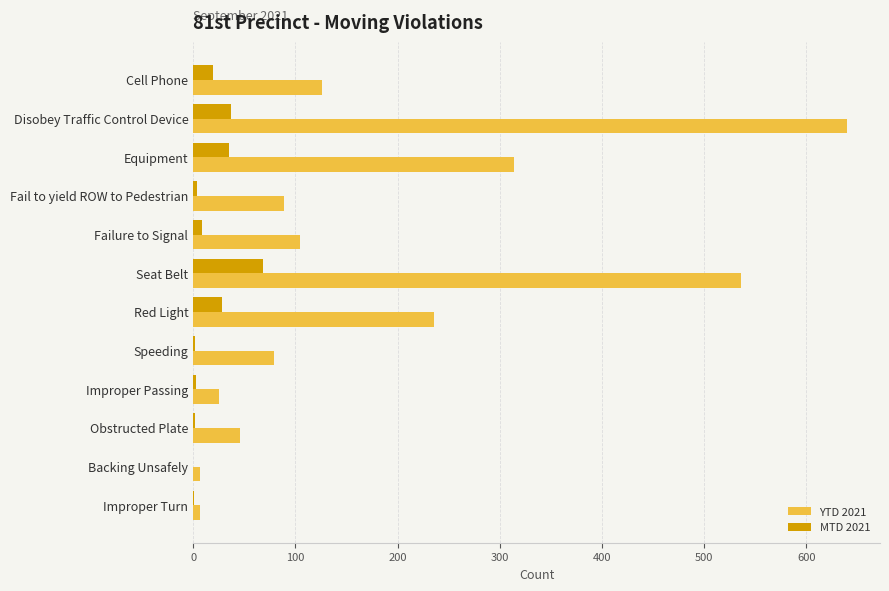

Which series has the largest total across all categories?

YTD 2021